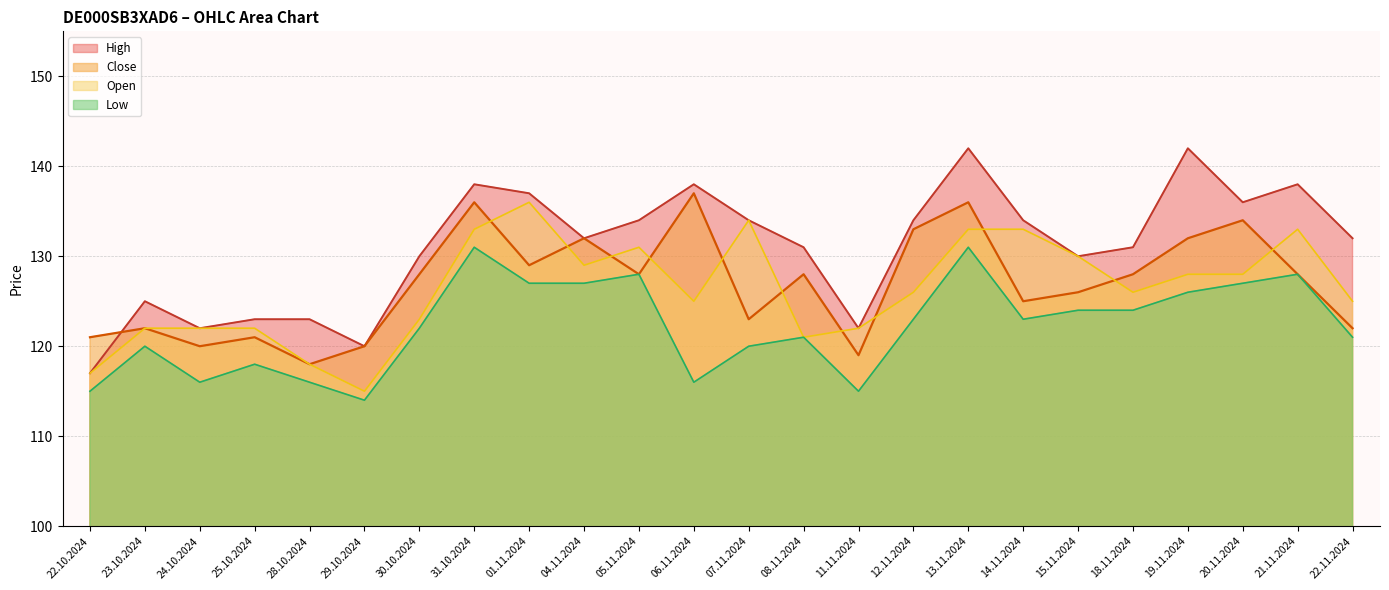

How many lines are shown in the chart?

4